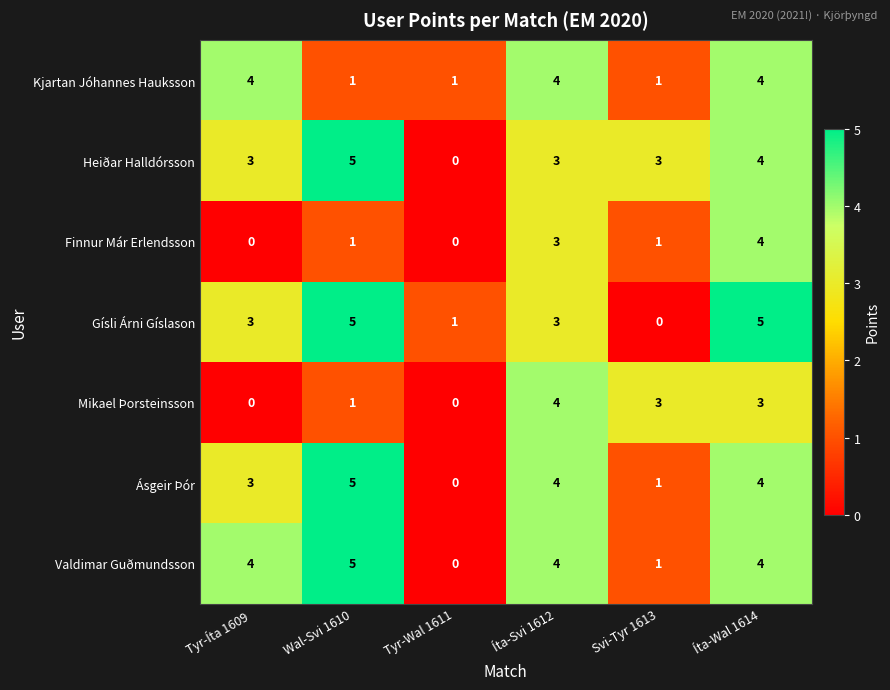

At how many categories does at least one series exceed 2?

5